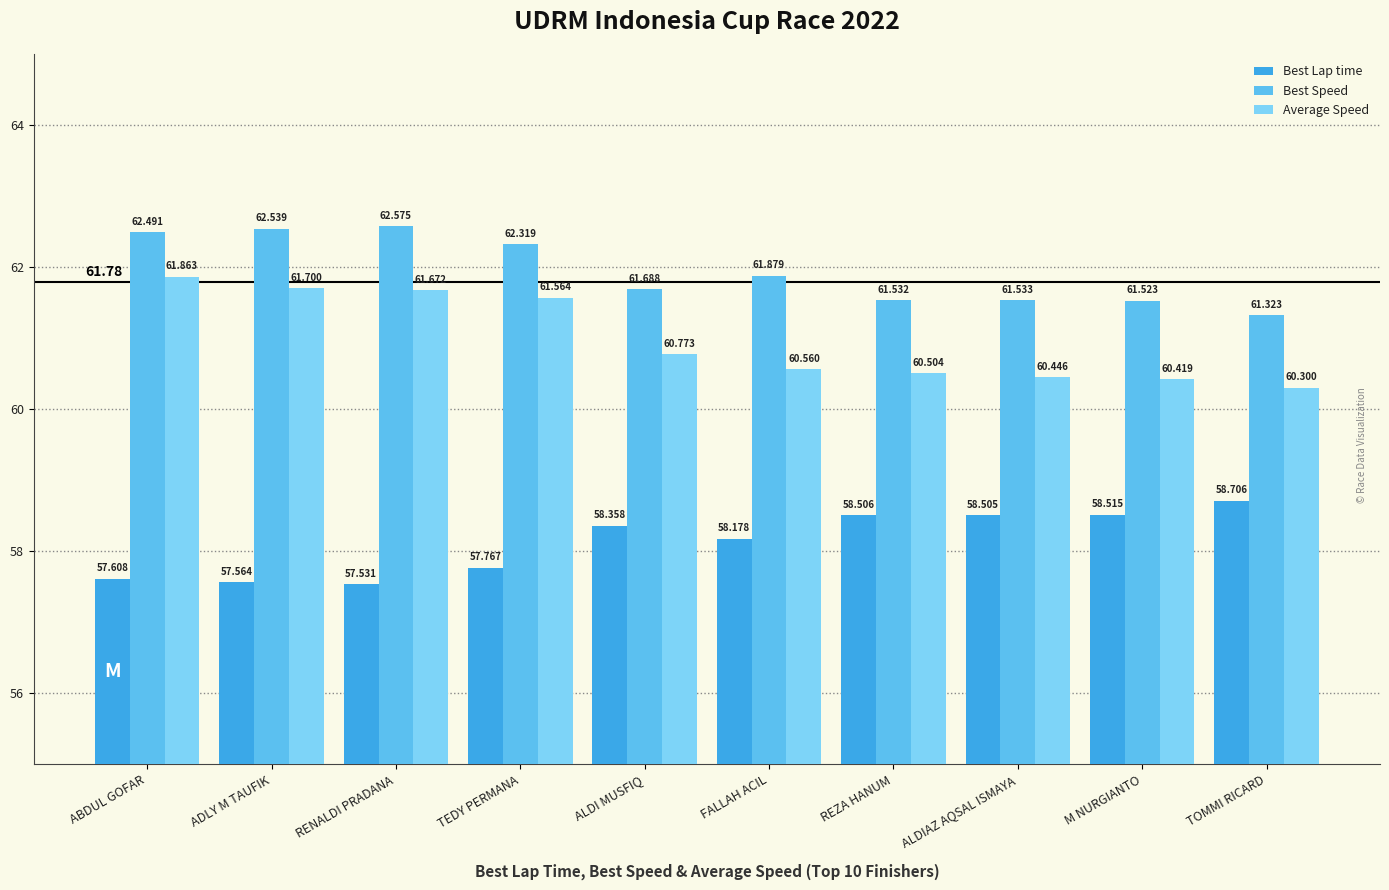

Reading right to left, extract all data points from this chart.

Best Lap time: 58.7	58.5	58.5	58.5	58.2	58.4	57.8	57.5	57.6	57.6
Best Speed: 61.3	61.5	61.5	61.5	61.9	61.7	62.3	62.6	62.5	62.5
Average Speed: 60.3	60.4	60.4	60.5	60.6	60.8	61.6	61.7	61.7	61.9